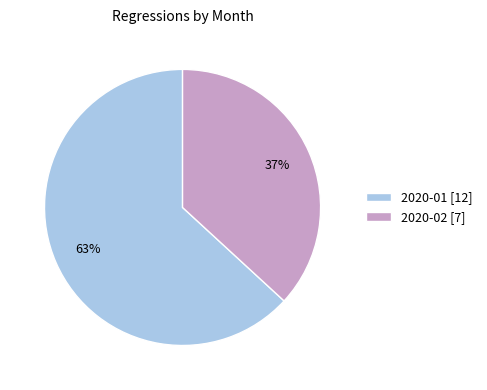

Is it true that 2020-01 is 56% of the pie?

False